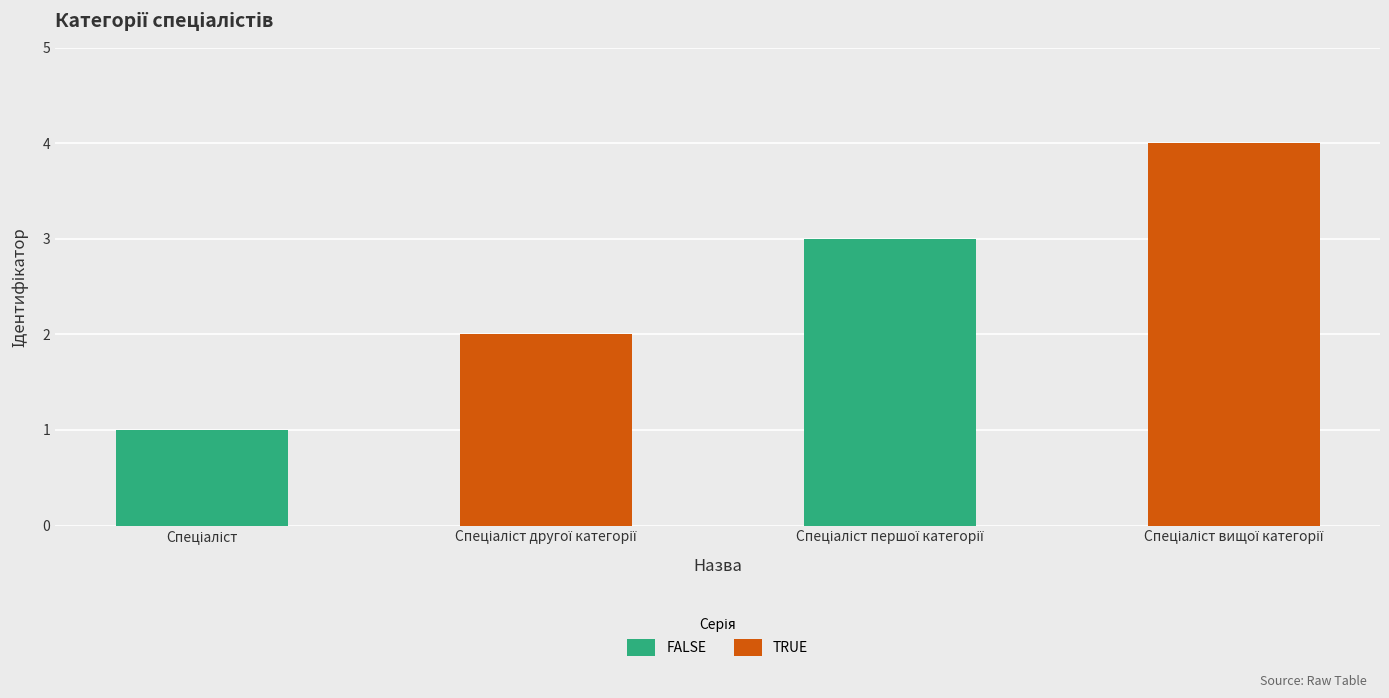

Reading left to right, what are all the values shown in this chart?

Спеціаліст=1	Спеціаліст другої категорії=2	Спеціаліст першої категорії=3	Спеціаліст вищої категорії=4